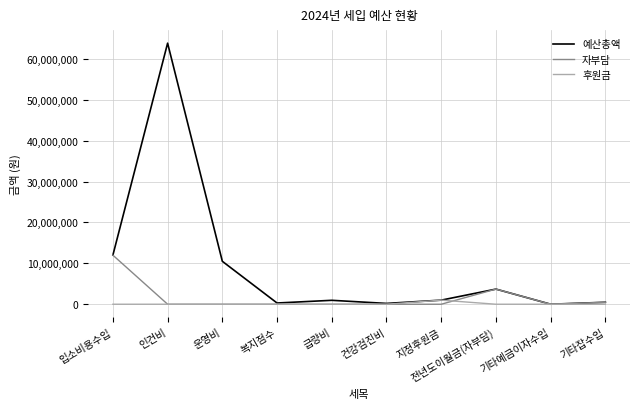

Rank the series by their maximum value, from lowest to highest.

후원금, 자부담, 예산총액